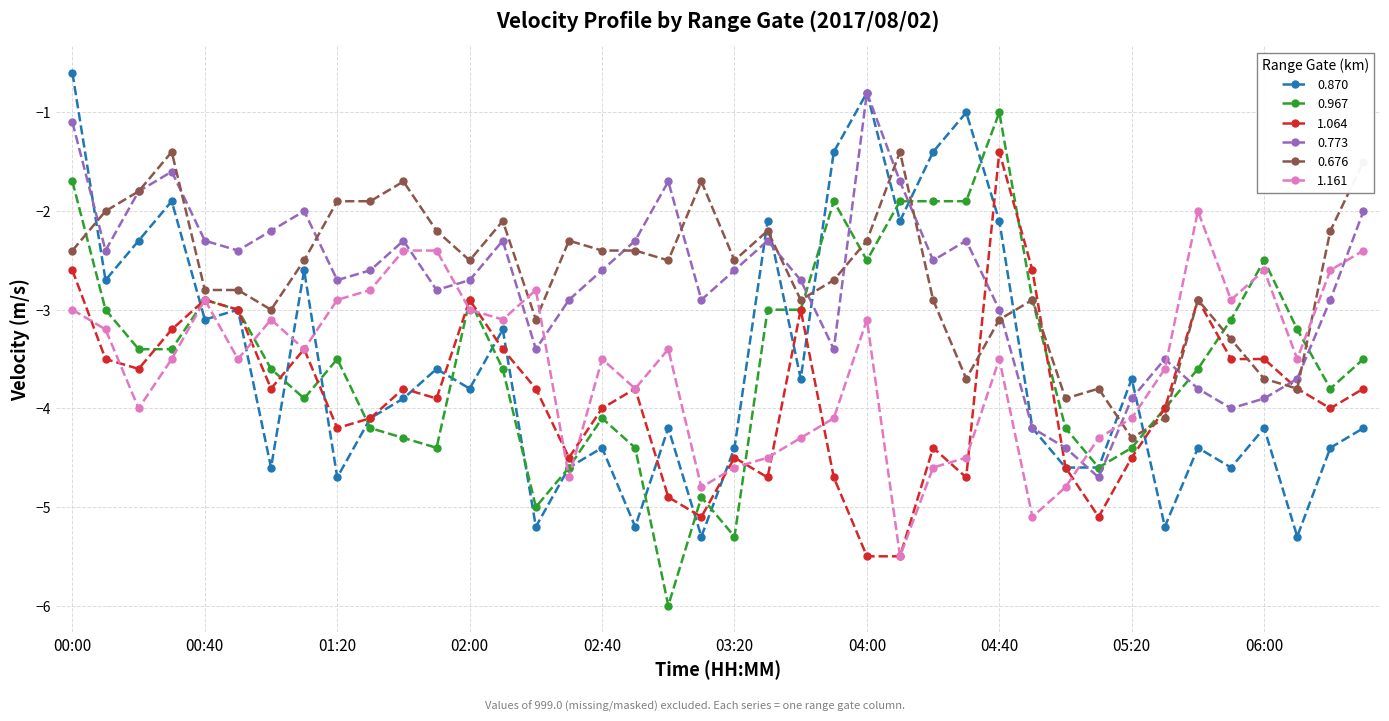

In 0.773, how many points are lower than both neighbors (excluding endpoints)?

10